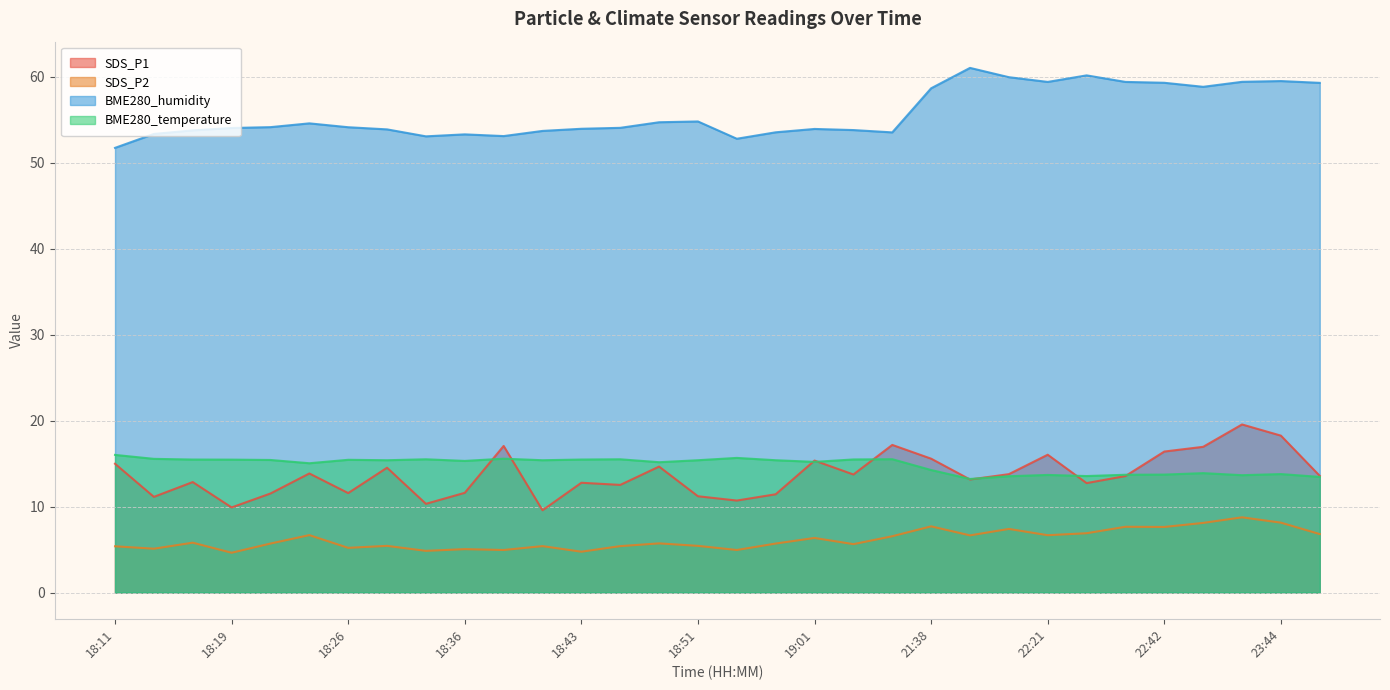

At which category is the sum across all series the highest?

23:38